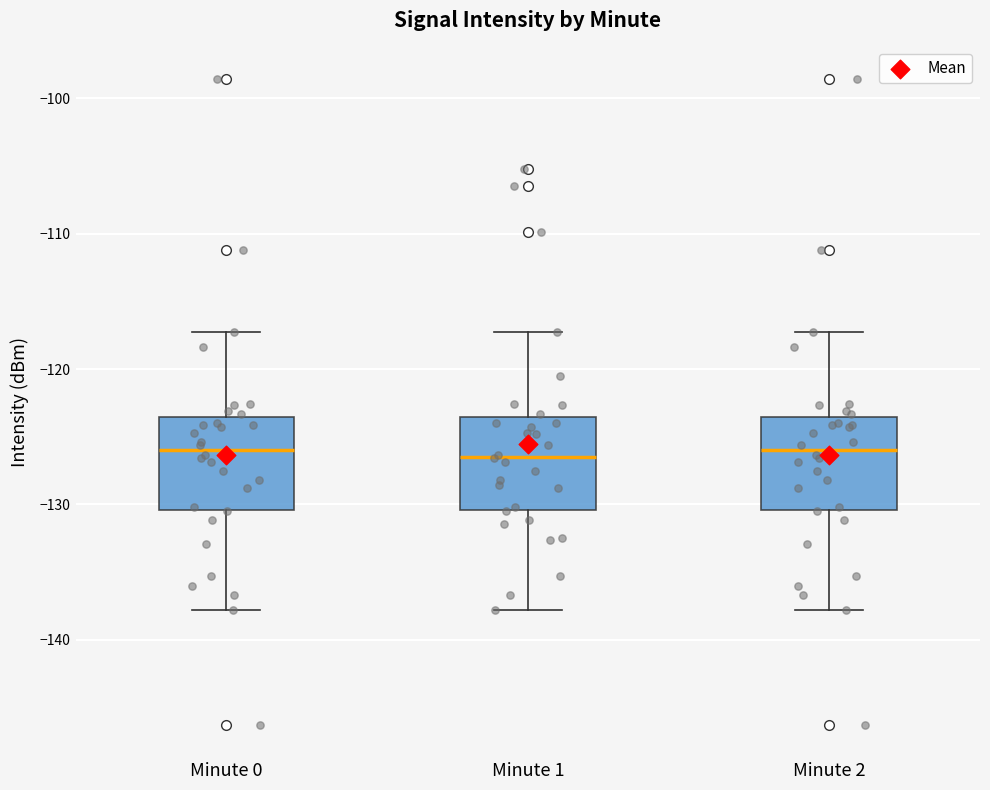

Reading left to right, read every box against the y-axis: the position of its median line, the range the box covers, and the ends of its whiskers. The values are not printed on the chart, so give them approximately, as read against the axis.

Minute 0: median -126, box -130 to -124, whiskers -138 to -117
Minute 1: median -126, box -130 to -124, whiskers -138 to -117
Minute 2: median -126, box -130 to -124, whiskers -138 to -117